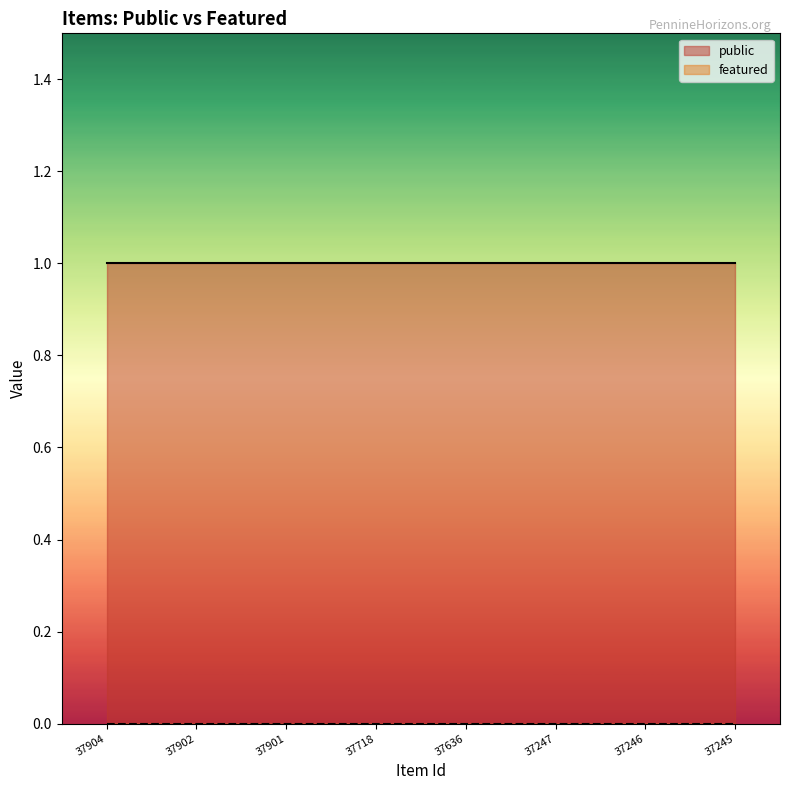

Reading right to left, extract all data points from this chart.

public: 1	1	1	1	1	1	1	1
featured: 0	0	0	0	0	0	0	0